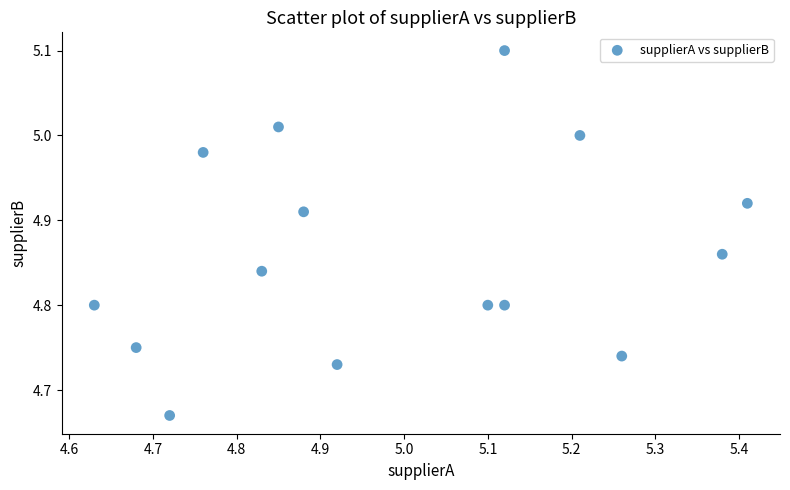

What is the range of Y values (max minus min)?

0.4